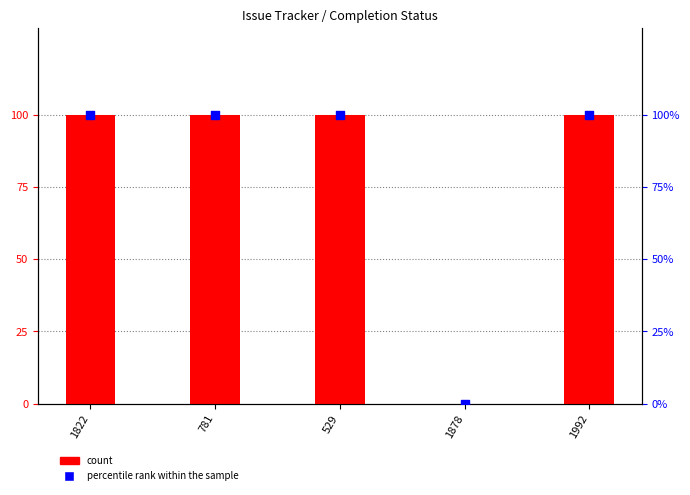

Which series has the widest spread of Y values?

count